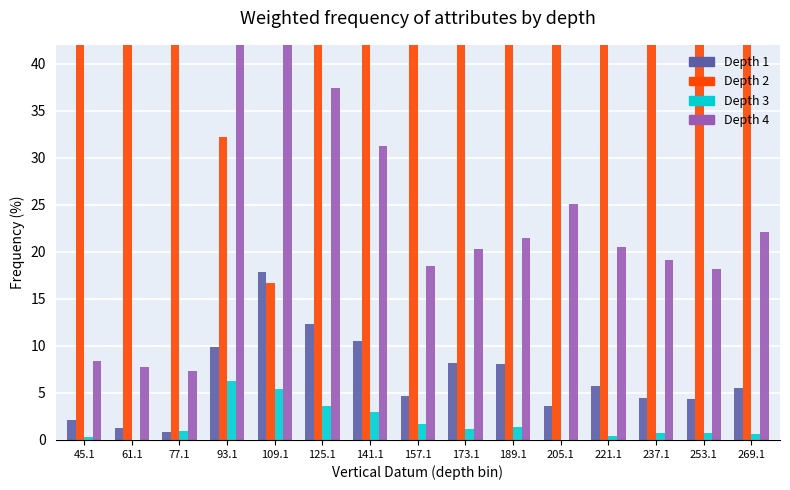

What is the approximate value of Latitude at 237.1?

19.1